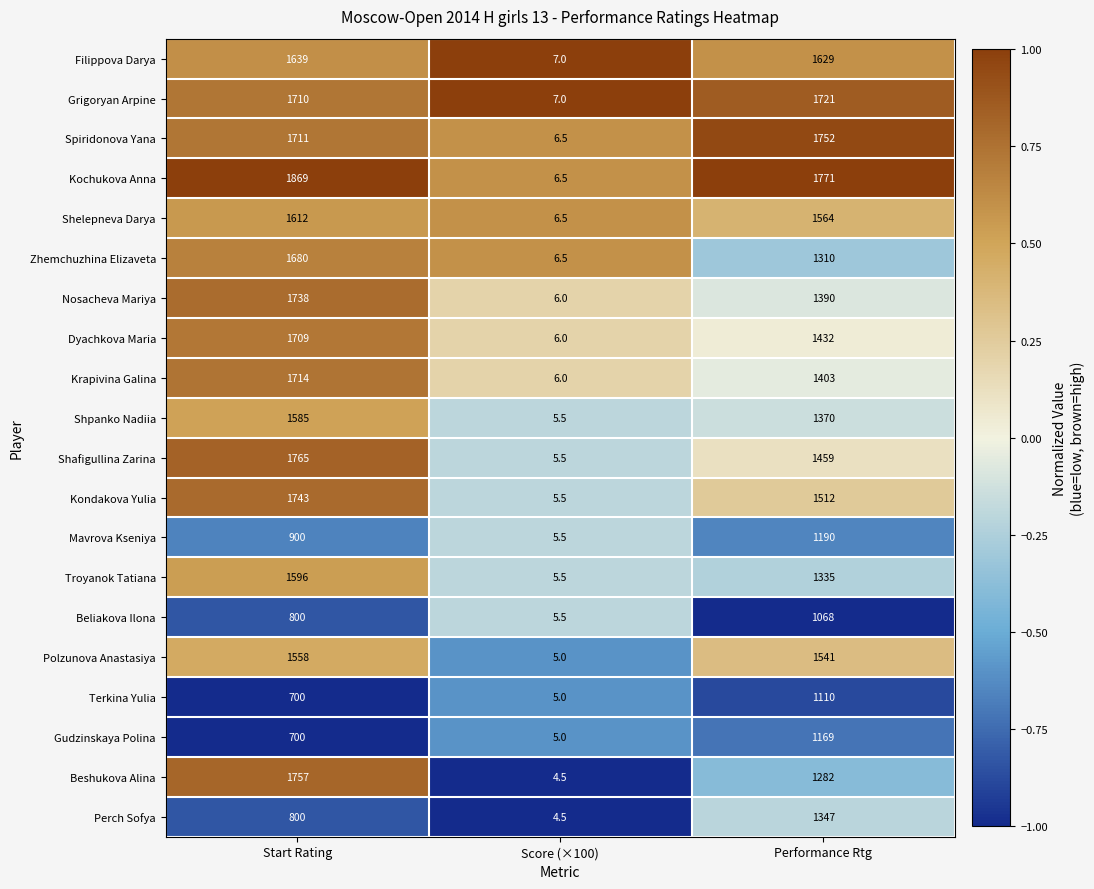

At which label is Shpanko Nadiia closest to 795?

Performance Rtg